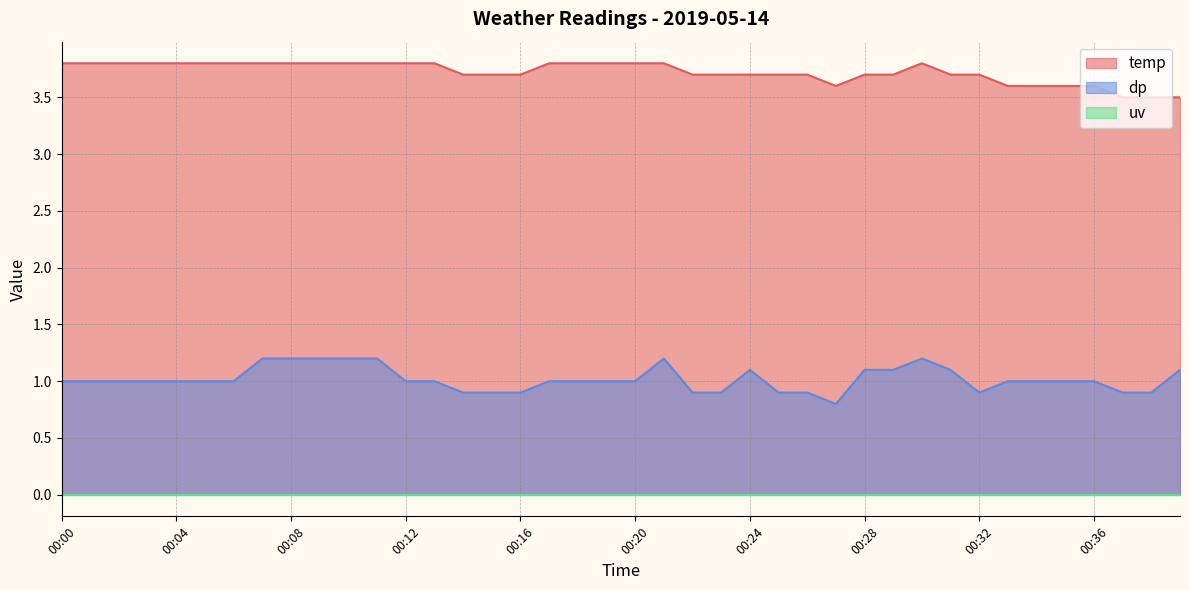

True or false: temp has a value of 6.3 at 00:25.

False